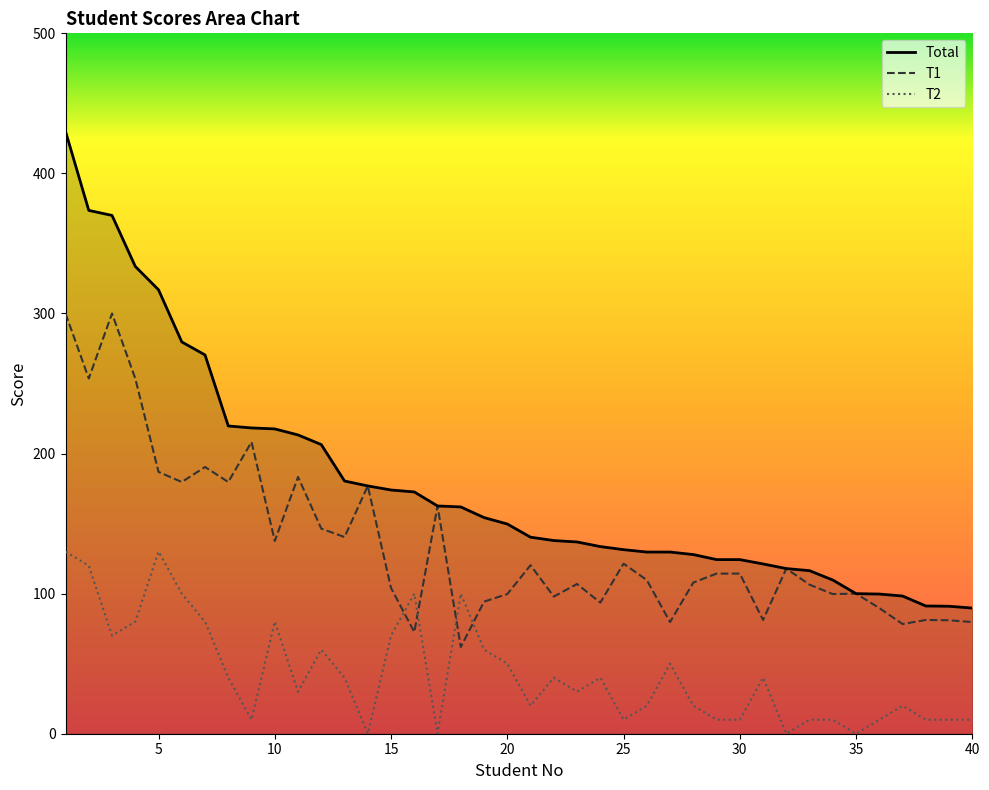

Which series has the largest total across all categories?

Total